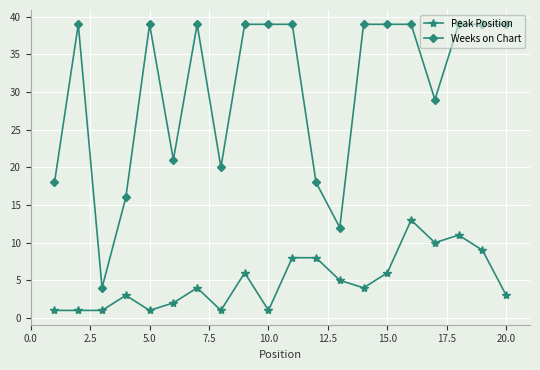

Which series has the largest total across all categories?

Weeks on Chart